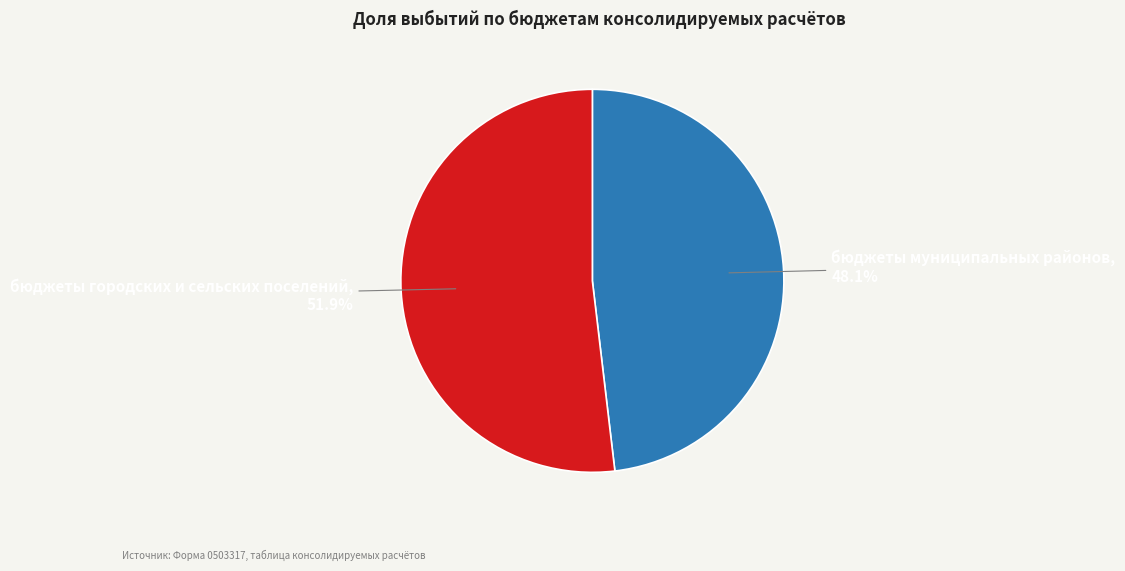

Is it true that бюджеты муниципальных районов is 39% of the pie?

False